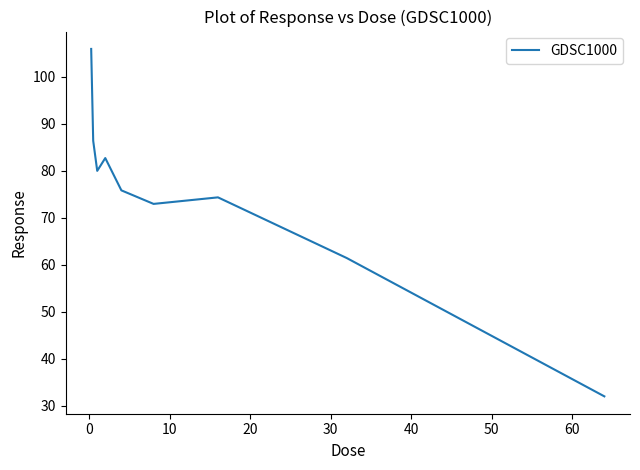

What is the minimum value shown in the chart?

32.0